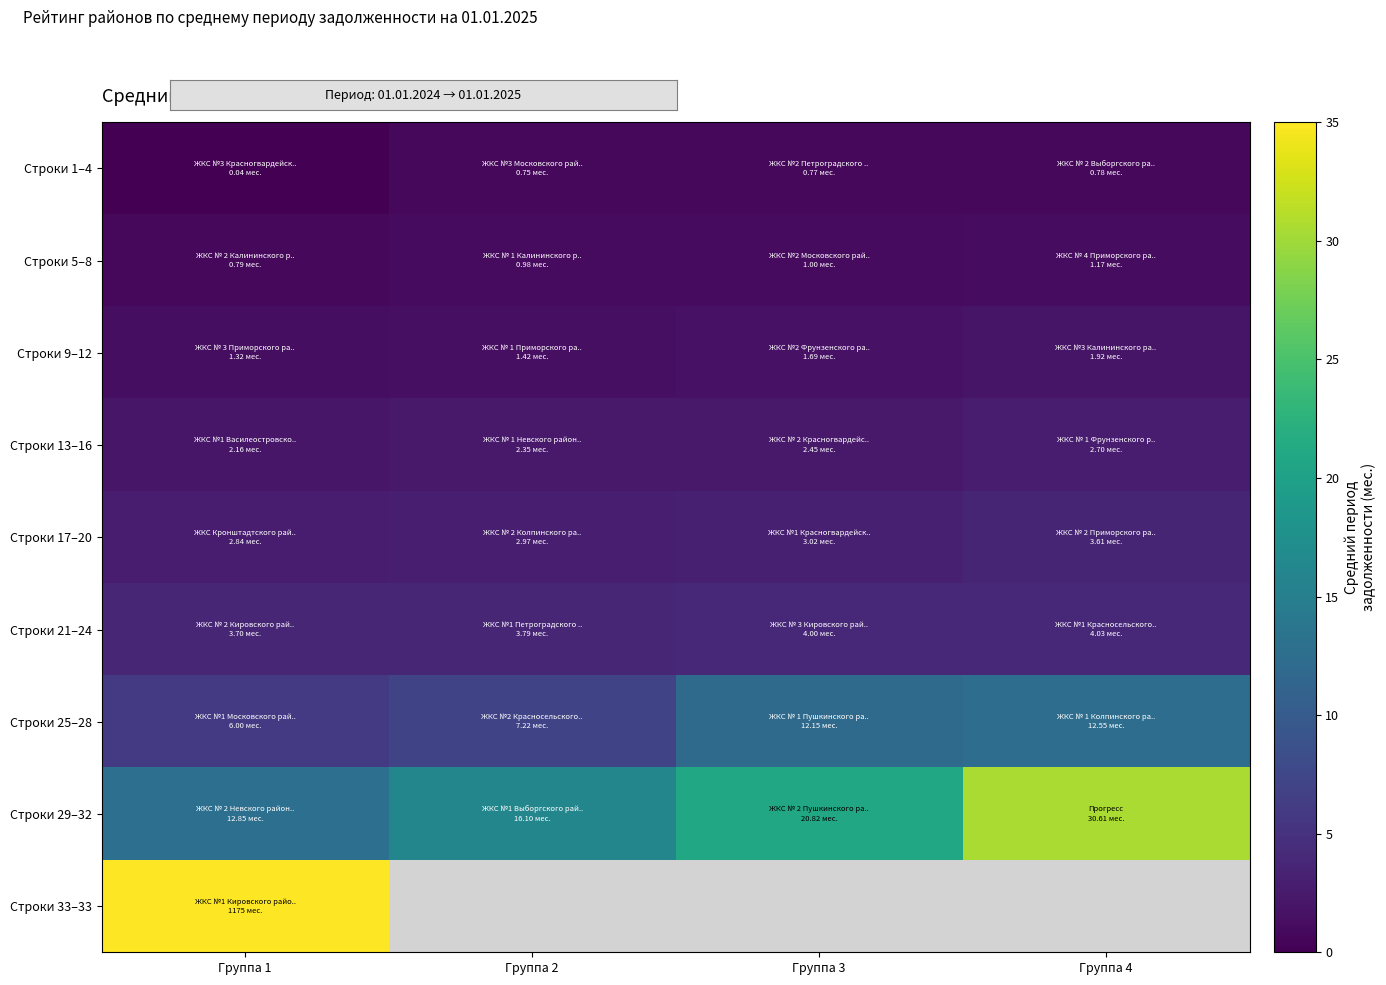

The value of Строки 9–12 at Группа 4 is 3.0. True or false?

False